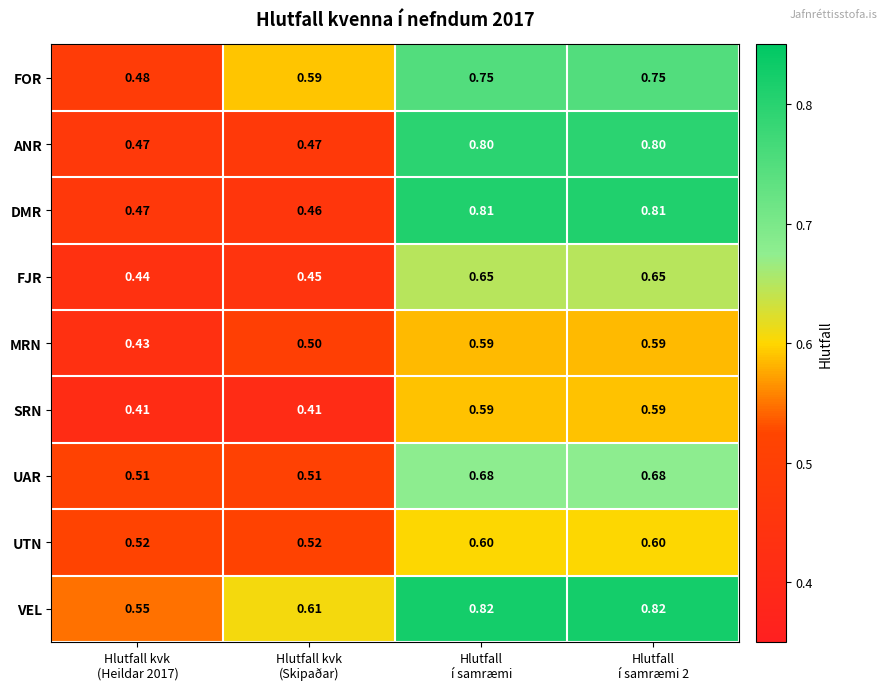

Which series has the largest total across all categories?

VEL